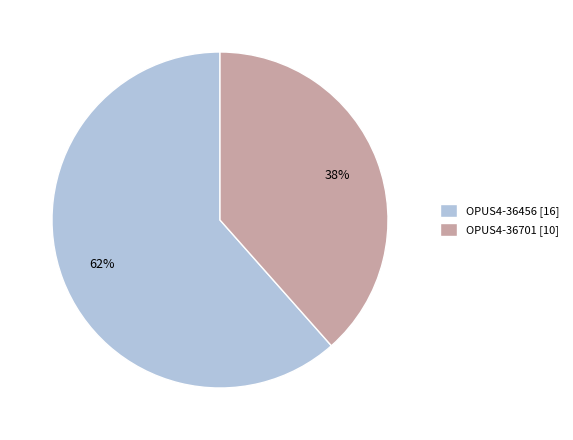

Count the number of slices in the pie.

2